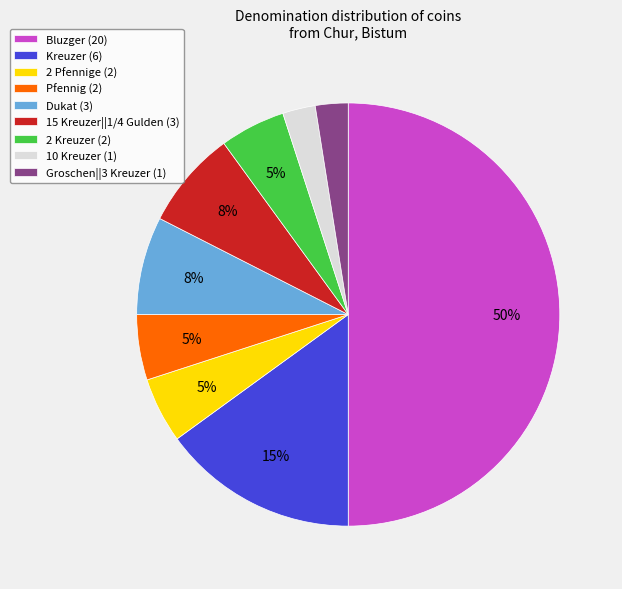

What percentage is the Dukat (3) slice, to the nearest percent?

8%